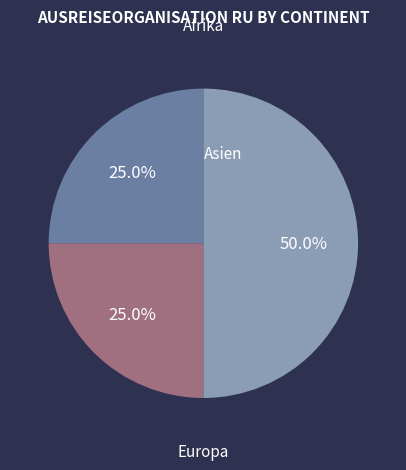

What is the largest slice in the pie chart?

Afrika